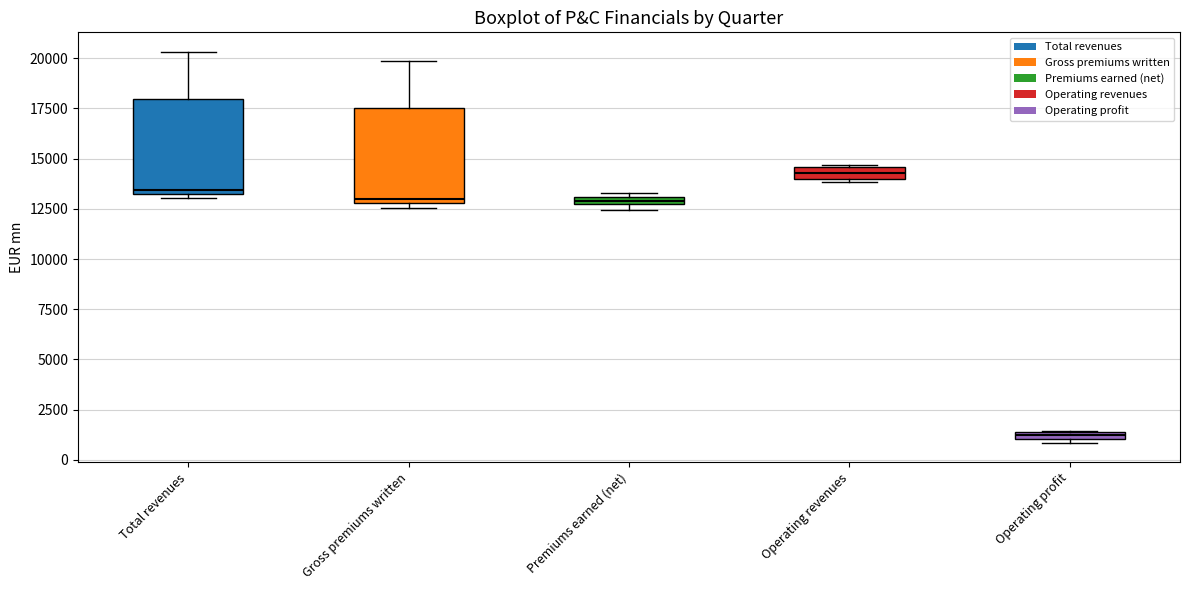

Where is the upper edge of the box for Premiums earned (net) on the y-axis? The values are not printed on the chart, so give them approximately, as read against the axis.

13000